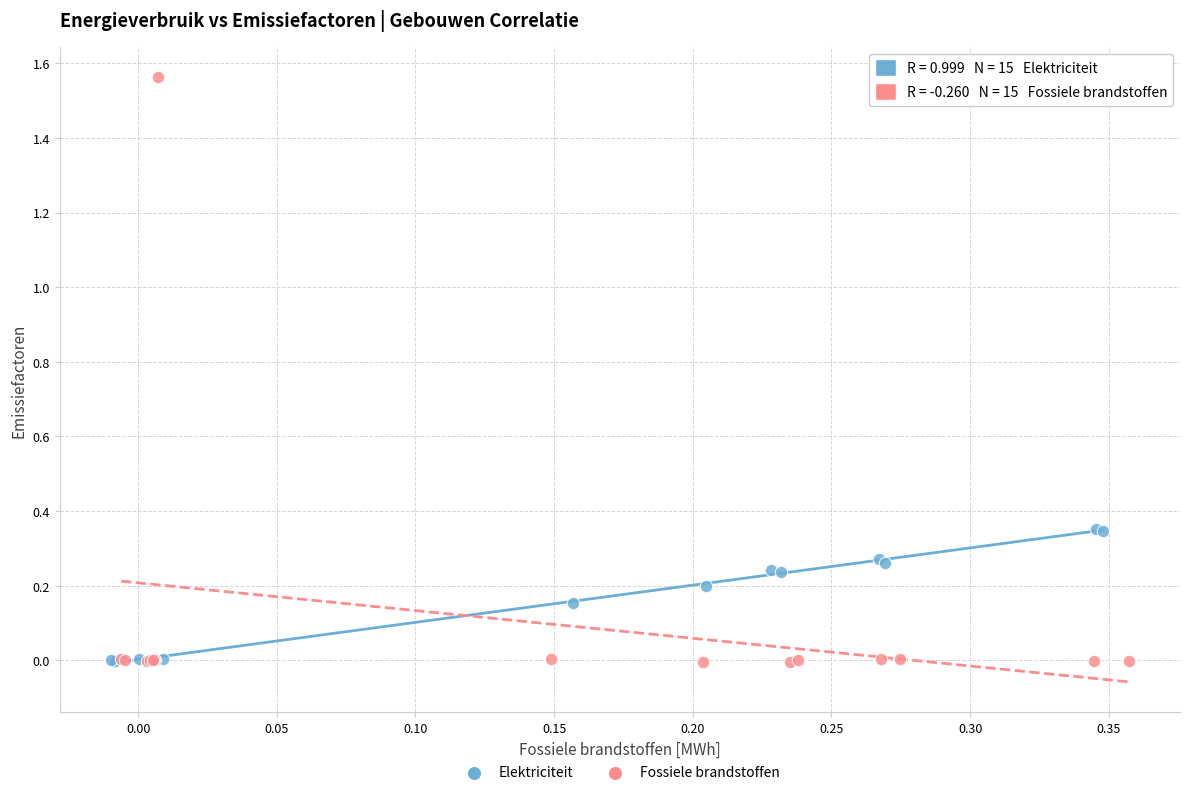

Which series contains the highest Y value?

Fossiele brandstoffen